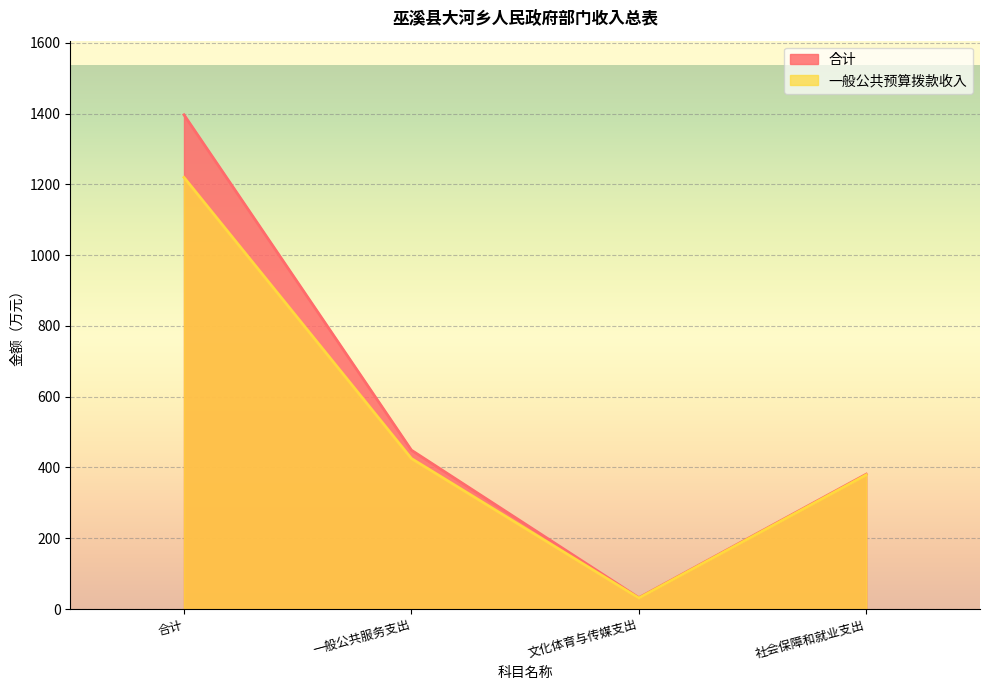

True or false: 一般公共预算拨款收入 and 合计 intersect in this chart.

False